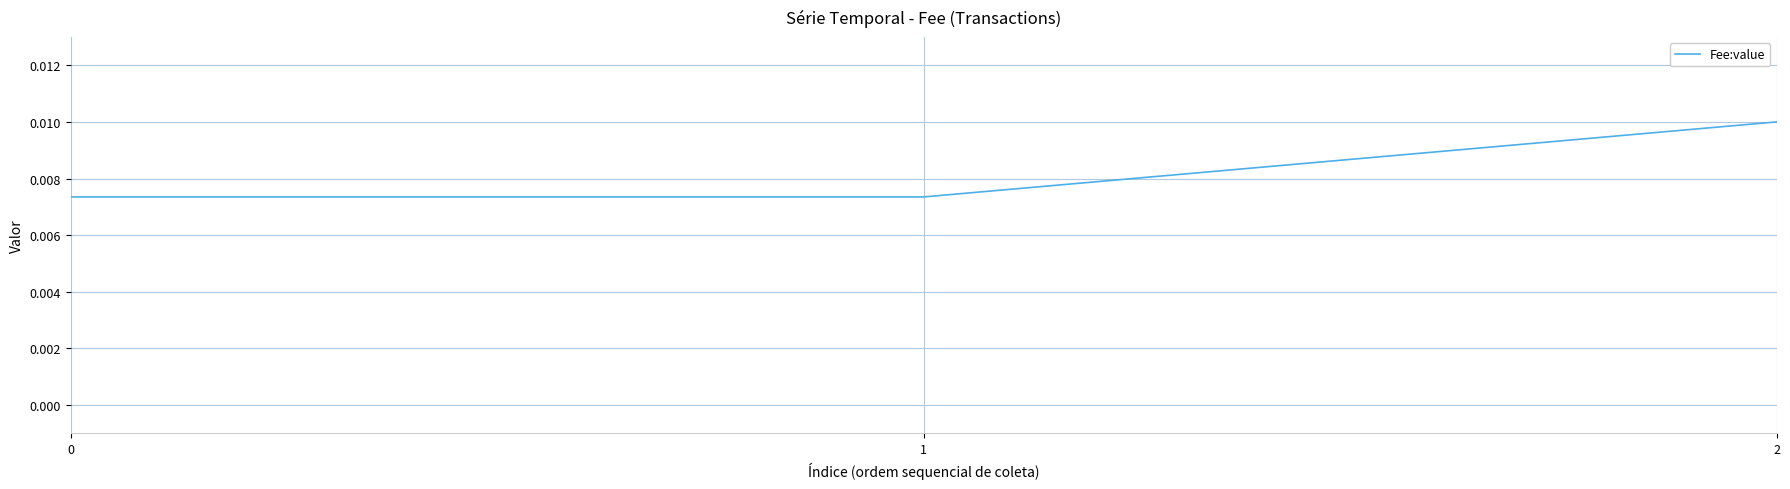

Which has a higher value, 0 or 2?

2